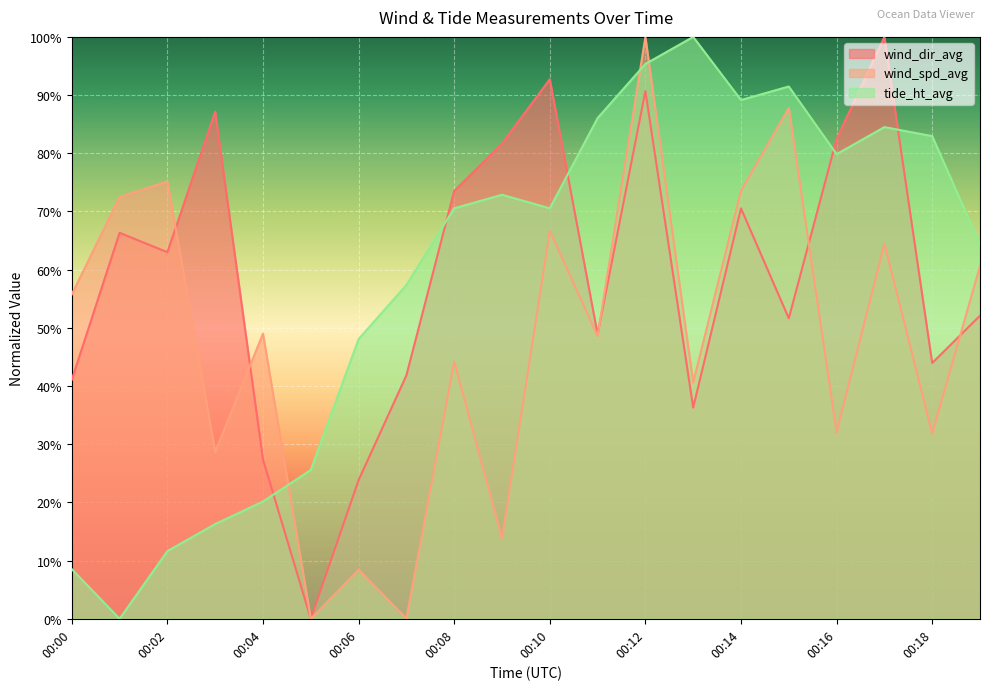

How many values in wind_spd_avg are above zero?

19